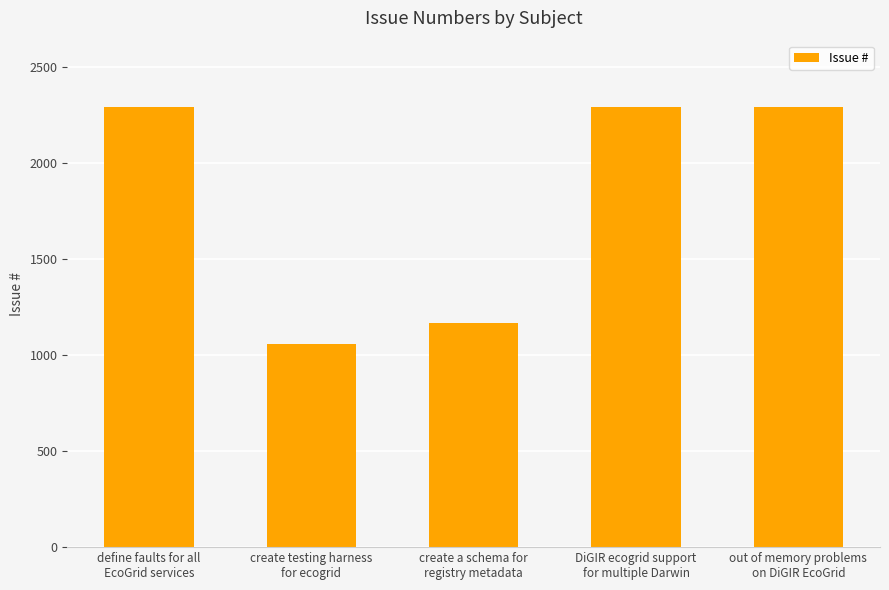

What is the maximum value shown in the chart?

2293